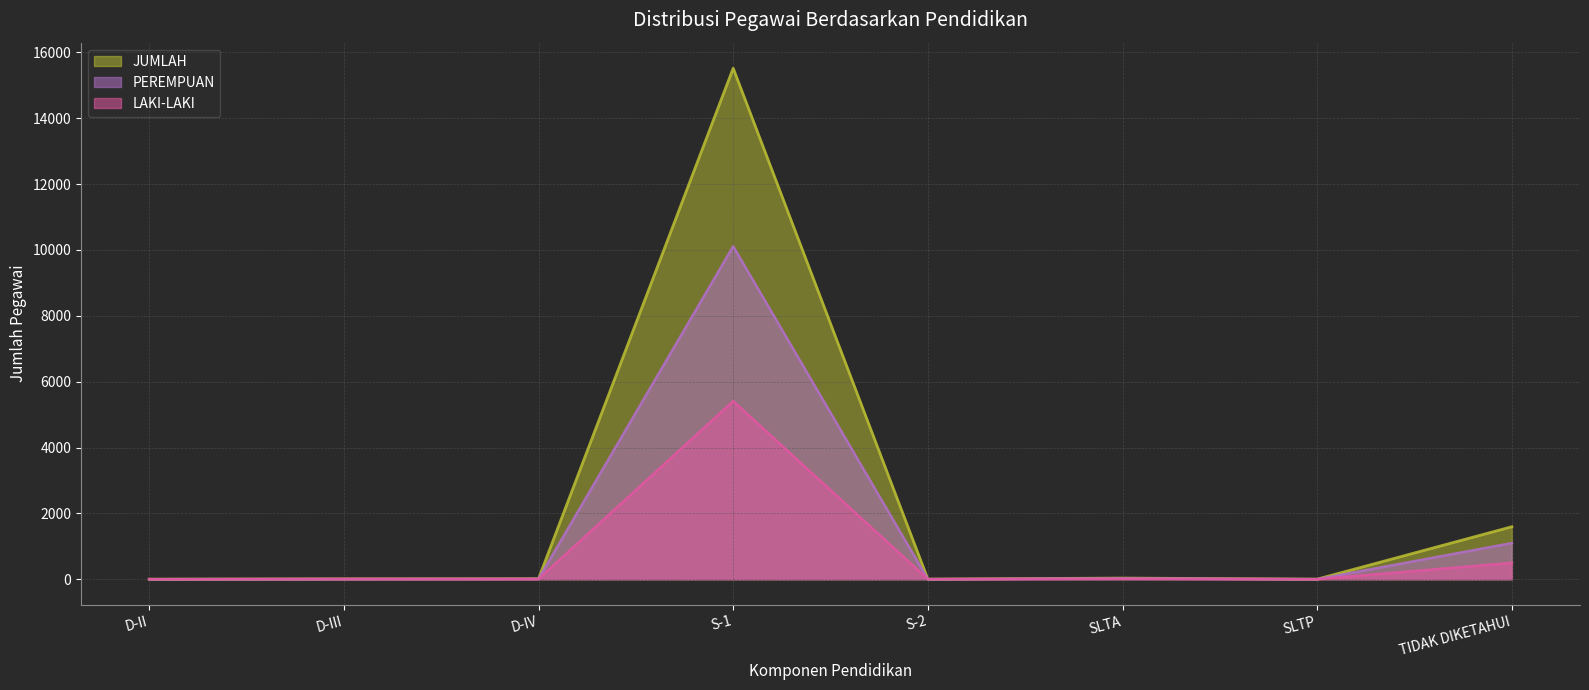

List the series in order of their overall mean, lowest first.

LAKI-LAKI, PEREMPUAN, JUMLAH